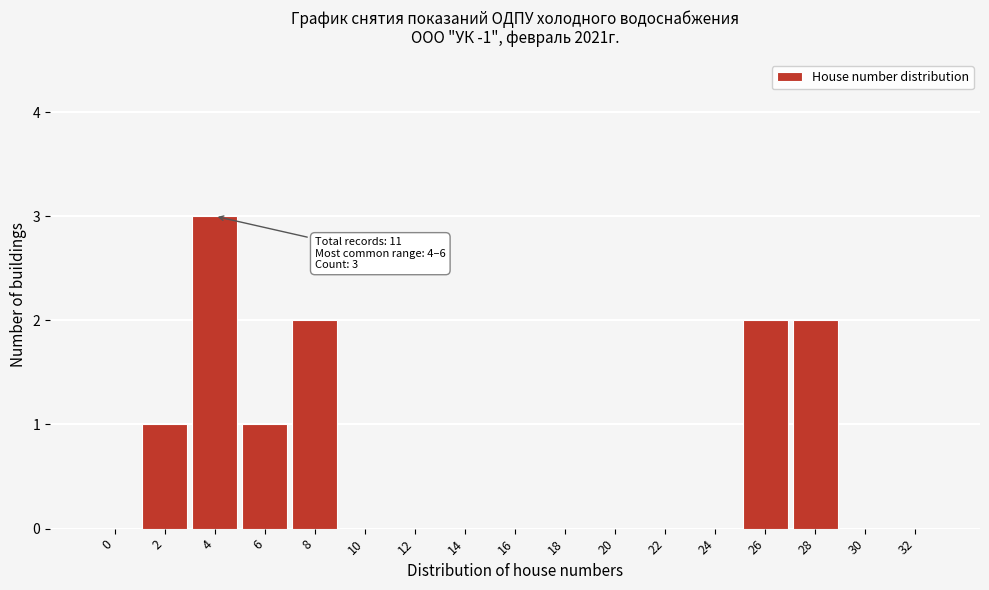

Reading left to right, what are all the values shown in this chart?

0=0	2=1	4=3	6=1	8=2	10=0	12=0	14=0	16=0	18=0	20=0	22=0	24=0	26=2	28=2	30=0	32=0